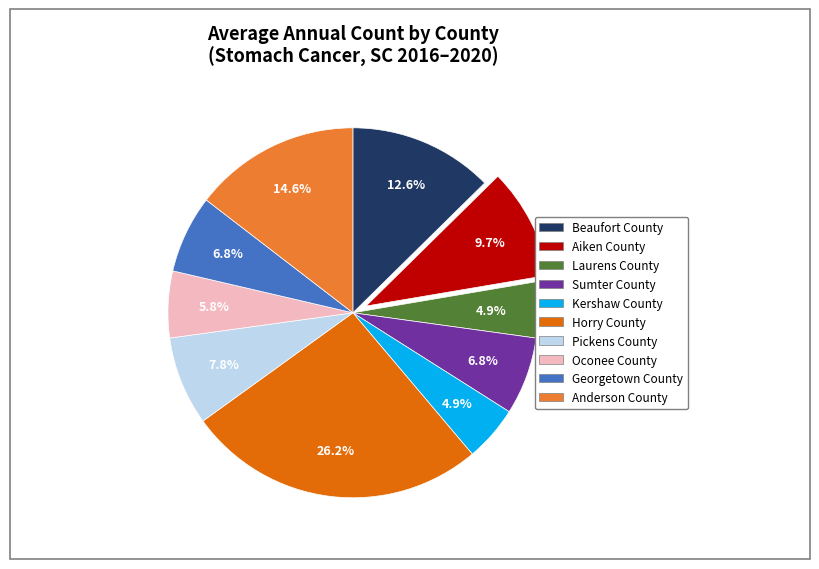

To the nearest percent, what percentage of the pie is Georgetown County?

7%